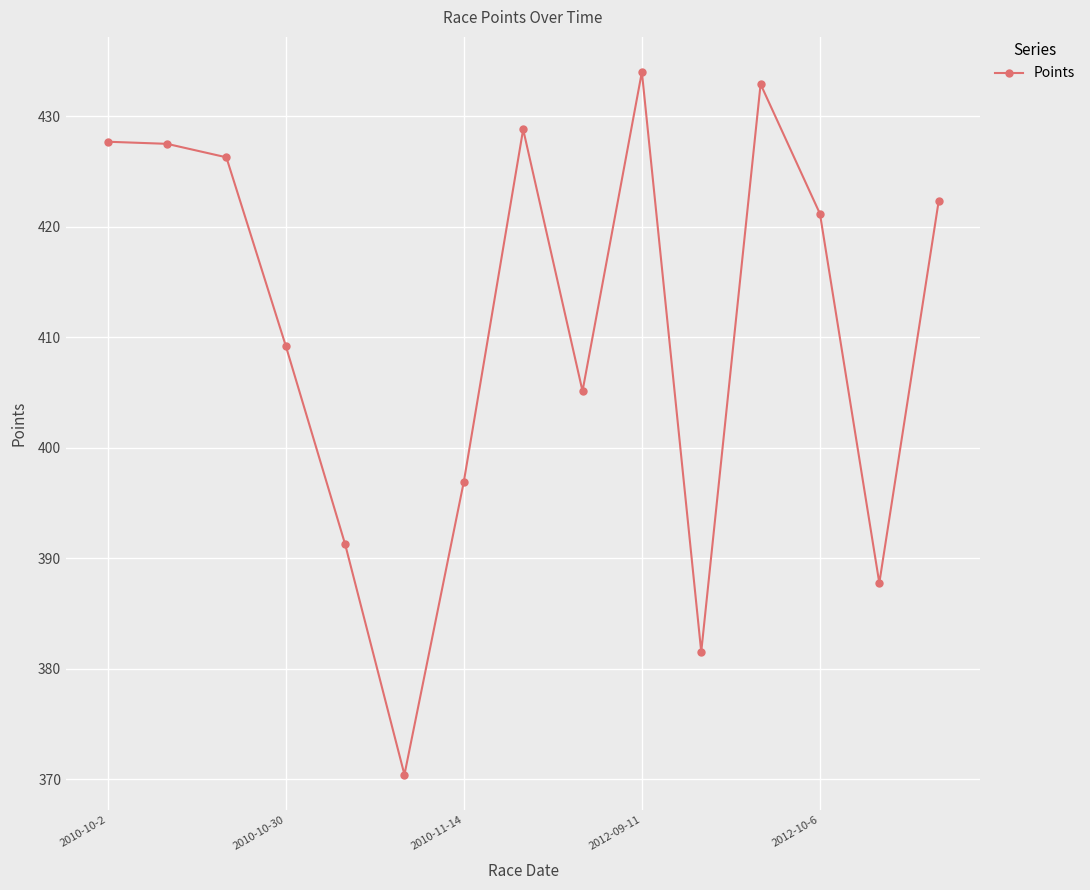

What is the minimum value shown in the chart?

370.4